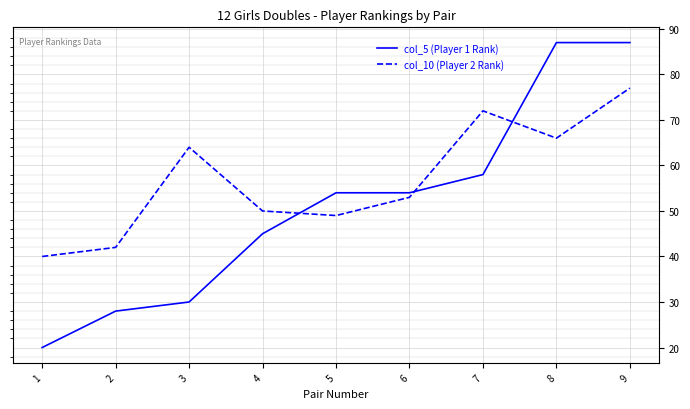

What is the sum of all col_5 (Player 1 Rank) values?

463